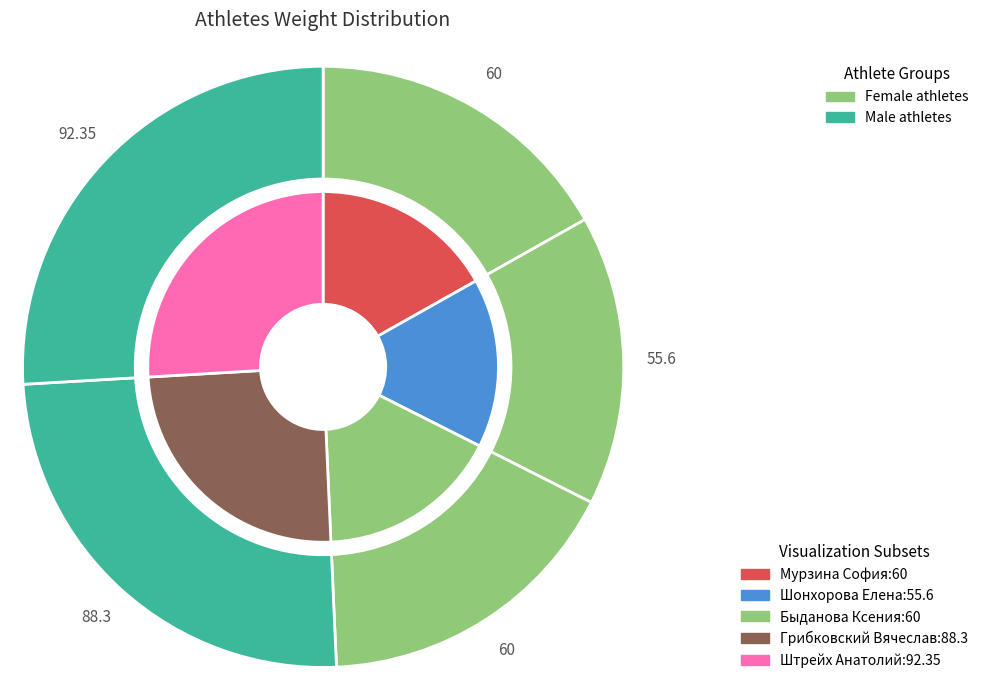

True or false: Мурзина София accounts for 8% of the total.

False